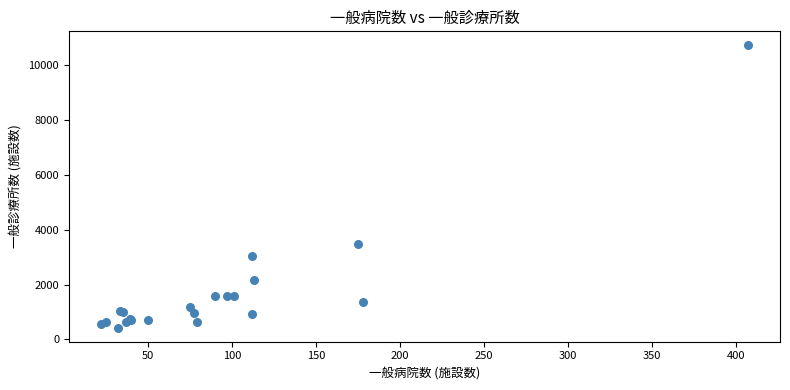

What Y value in the scatter plot is closest to 5574?

3489